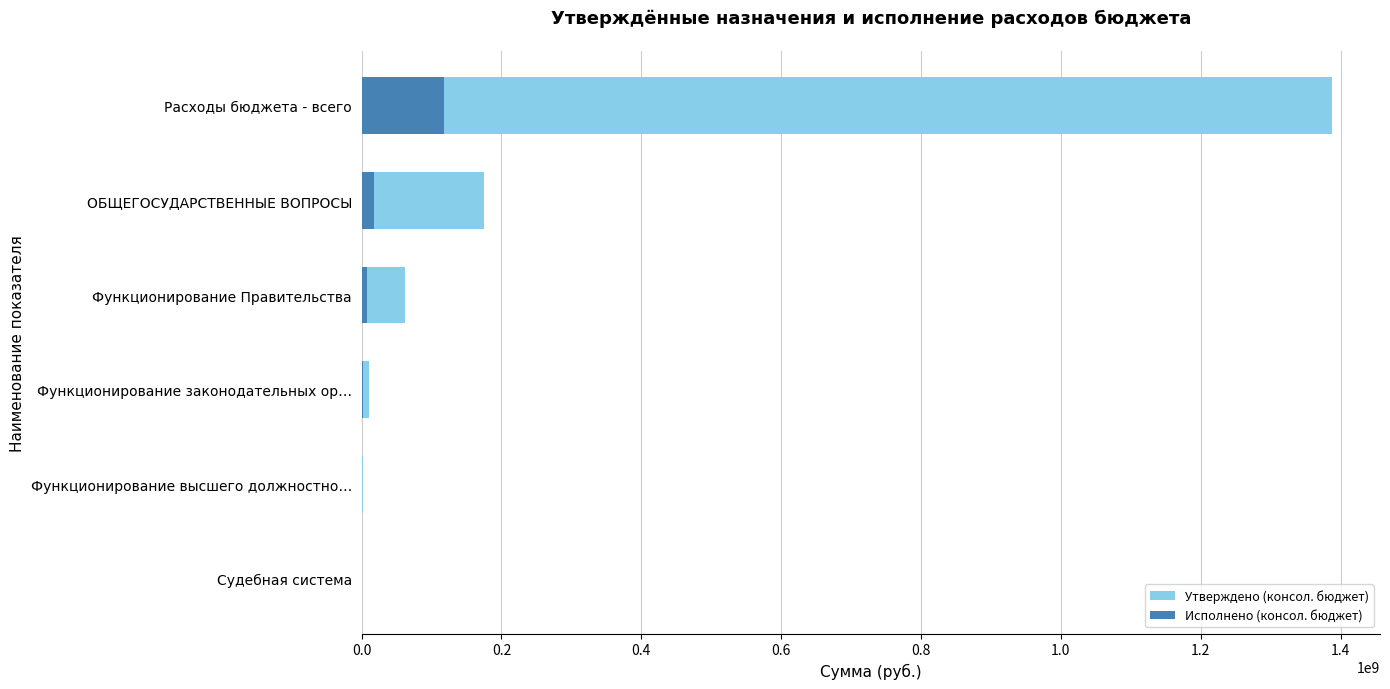

What is the average value of the Утверждено (консол. бюджет) series?

272605193.1